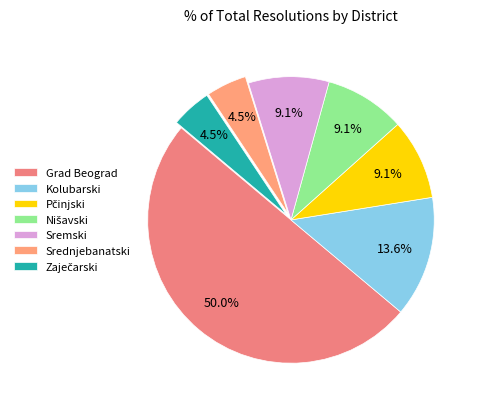

Count the number of slices in the pie.

7